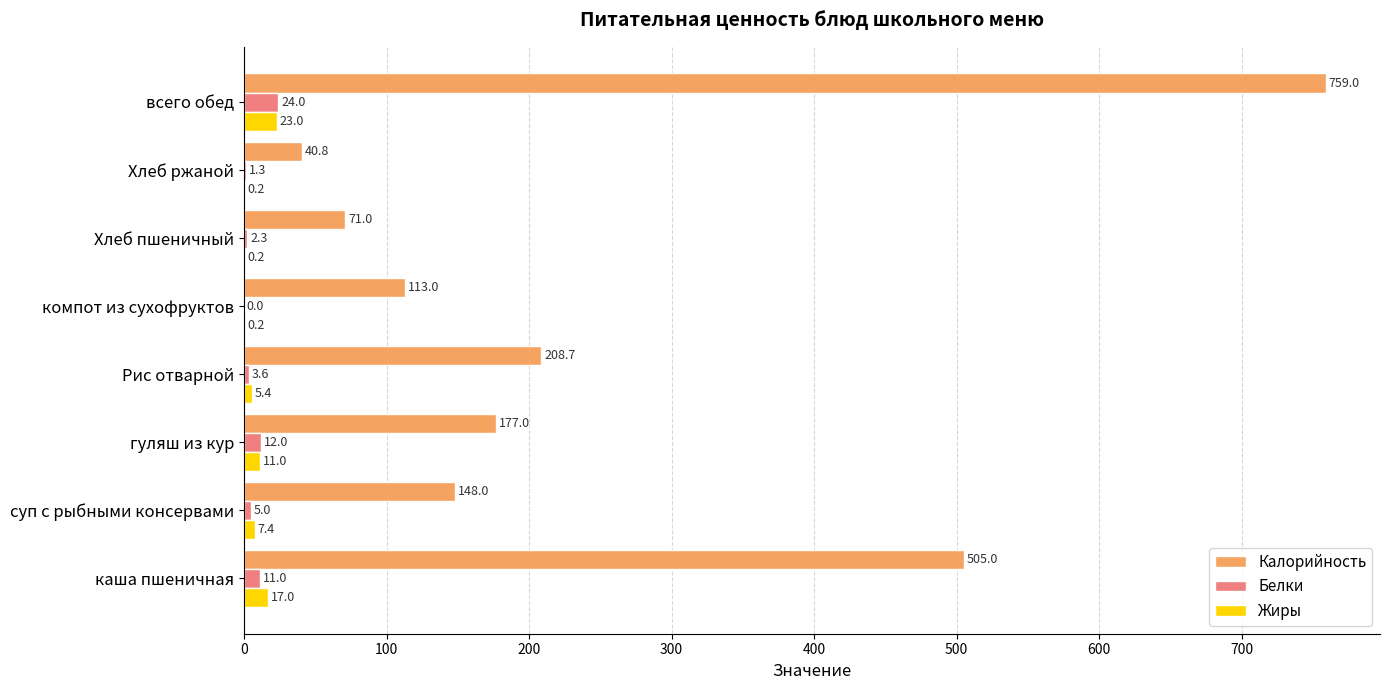

What is the greatest value displayed?

759.0